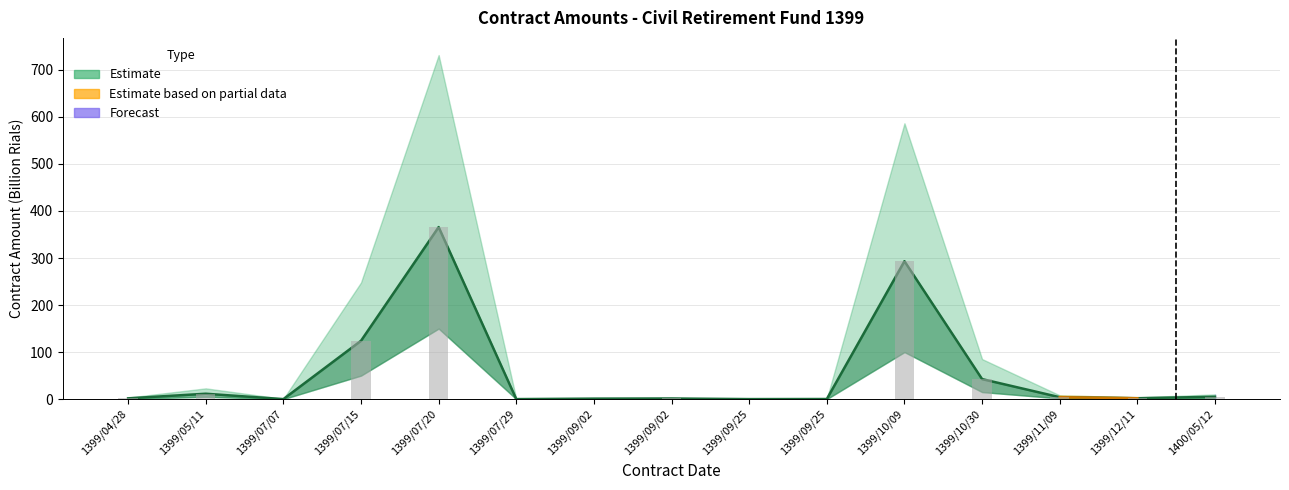

What is the total value across all series at 1399/10/30?

142.6